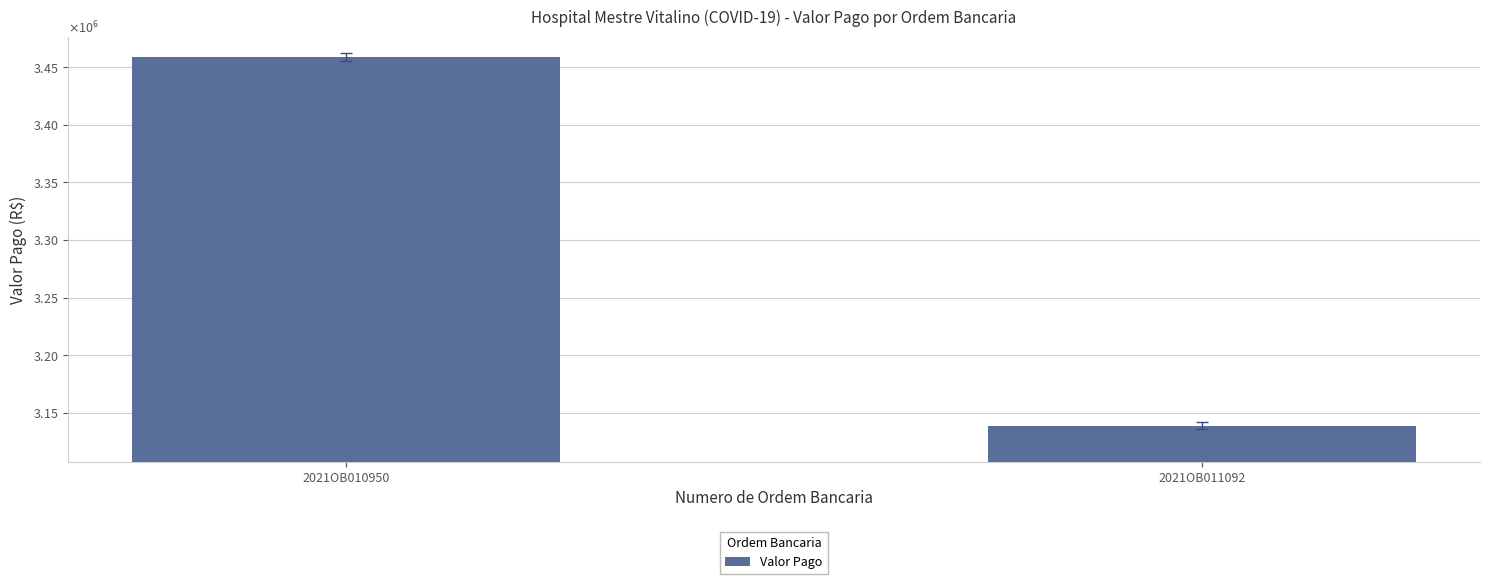

The chart shows a value of 4866922.7 at 2021OB011092. True or false?

False